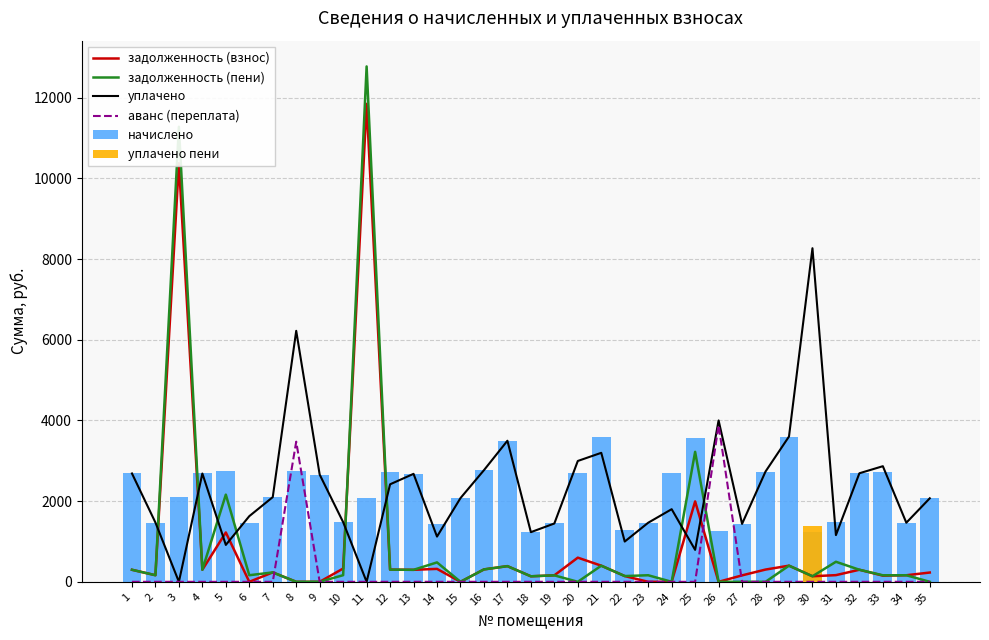

How many values in the уплачено series exceed 2074?

18